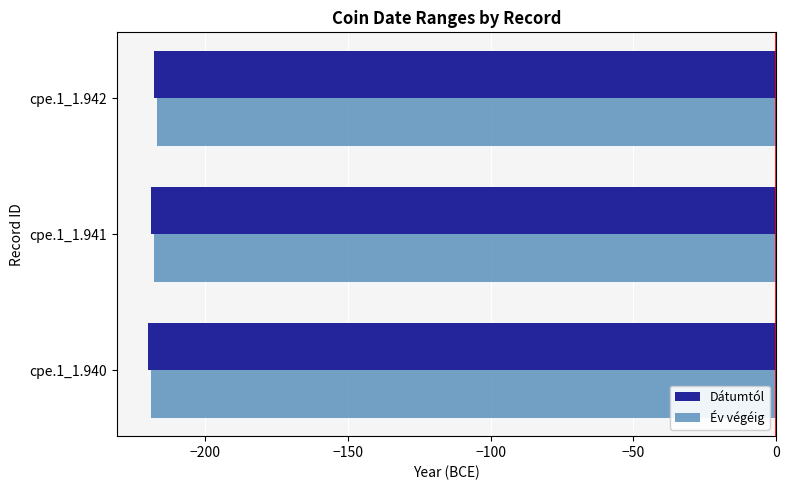

What is the lowest value of the Év végéig series?

-219